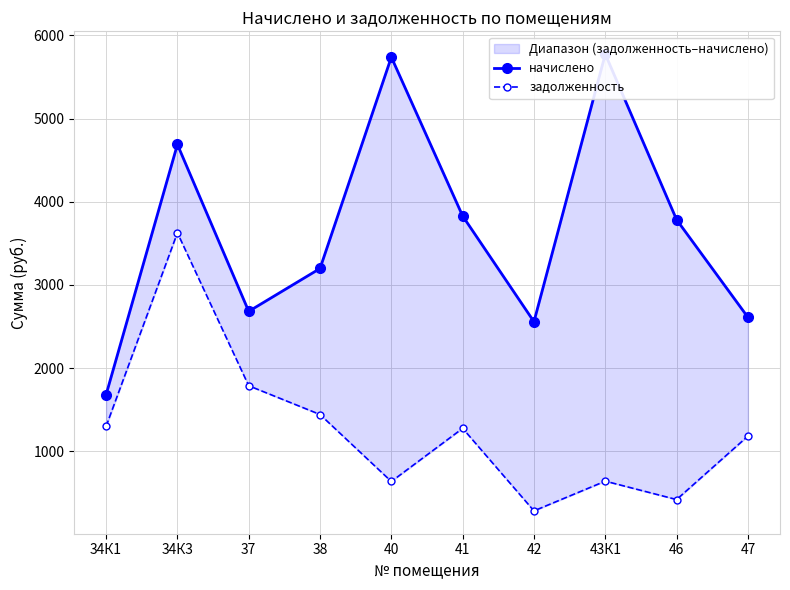

Is it true that задолженность equals 1788.4 at 37?

True